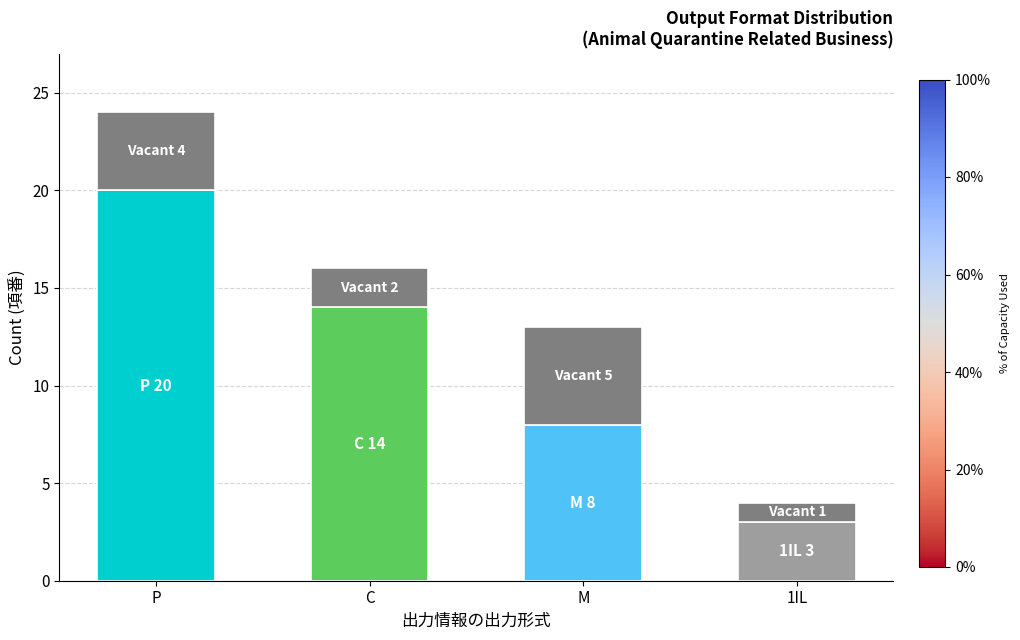

At which category is the sum across all series the highest?

P